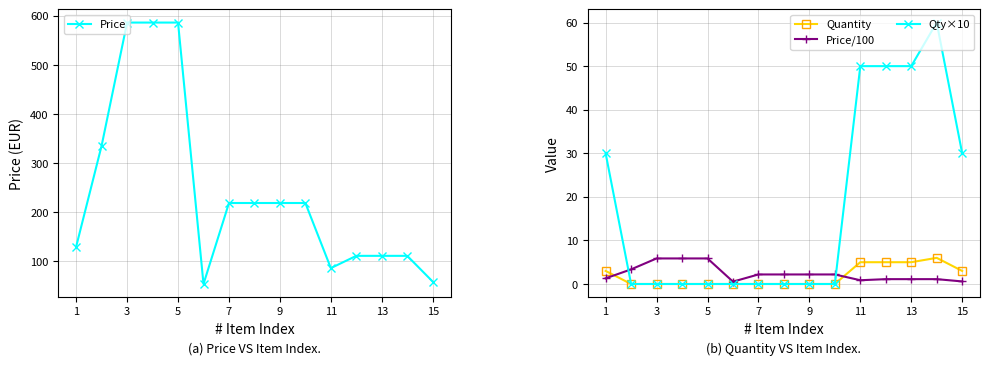

True or false: Price and Qty×10 cross at least once.

False